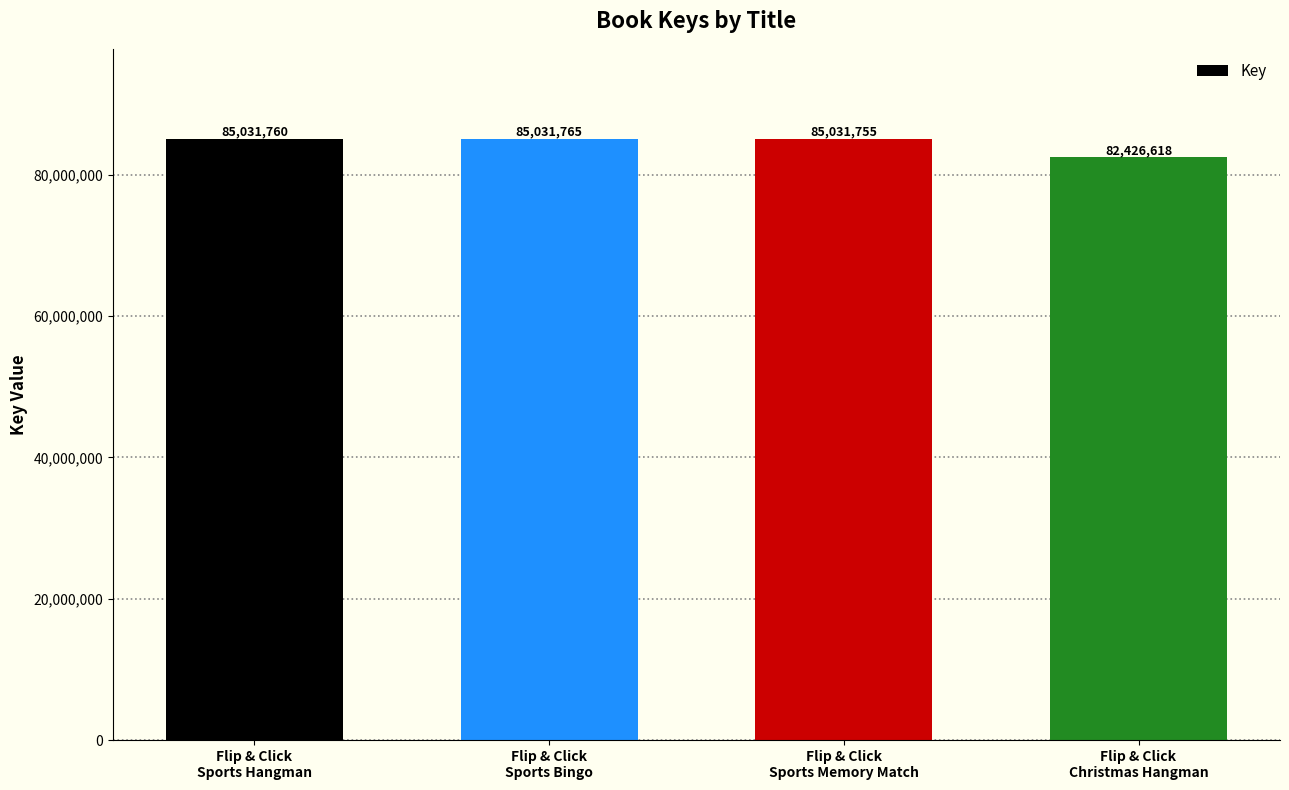

Are the bars grouped side by side (vs. stacked)?

No